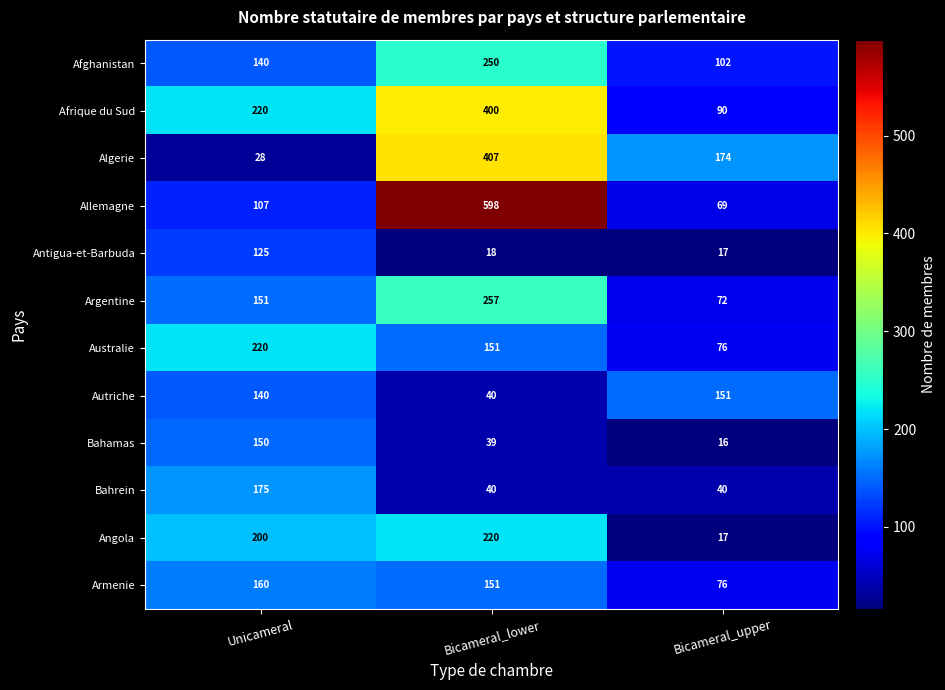

The Bahamas series shows 64 at Bicameral_lower. True or false?

False